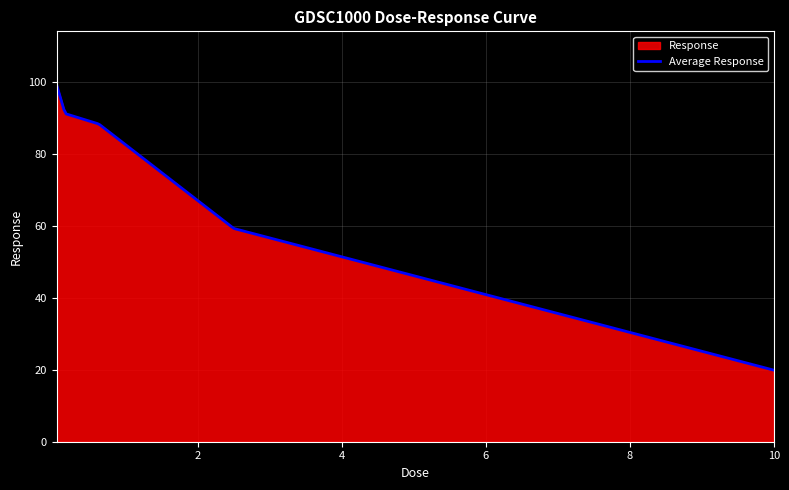

How many data points does each series have?

5